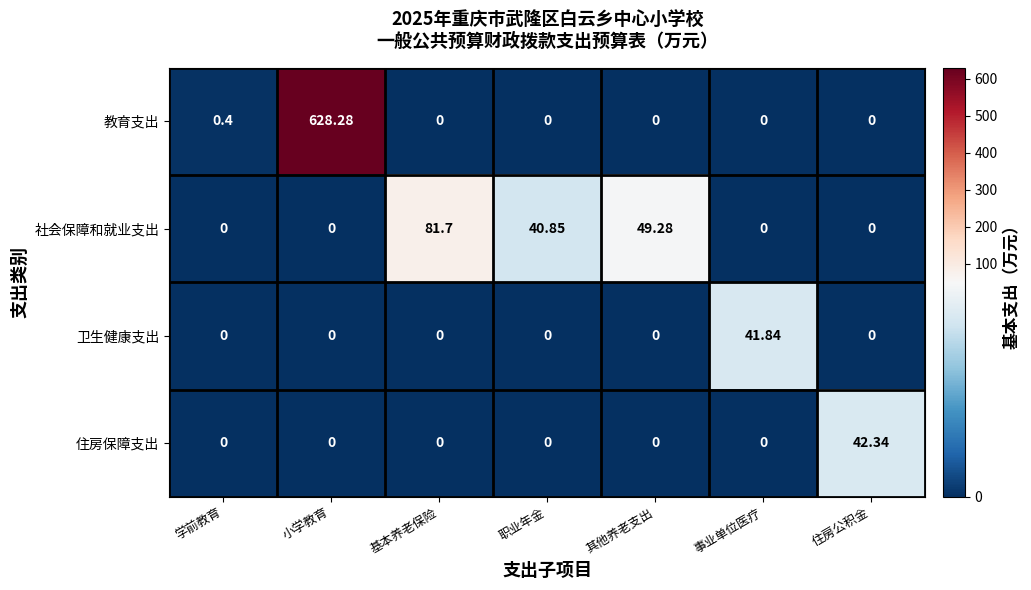

Count the number of categories in the chart.

7